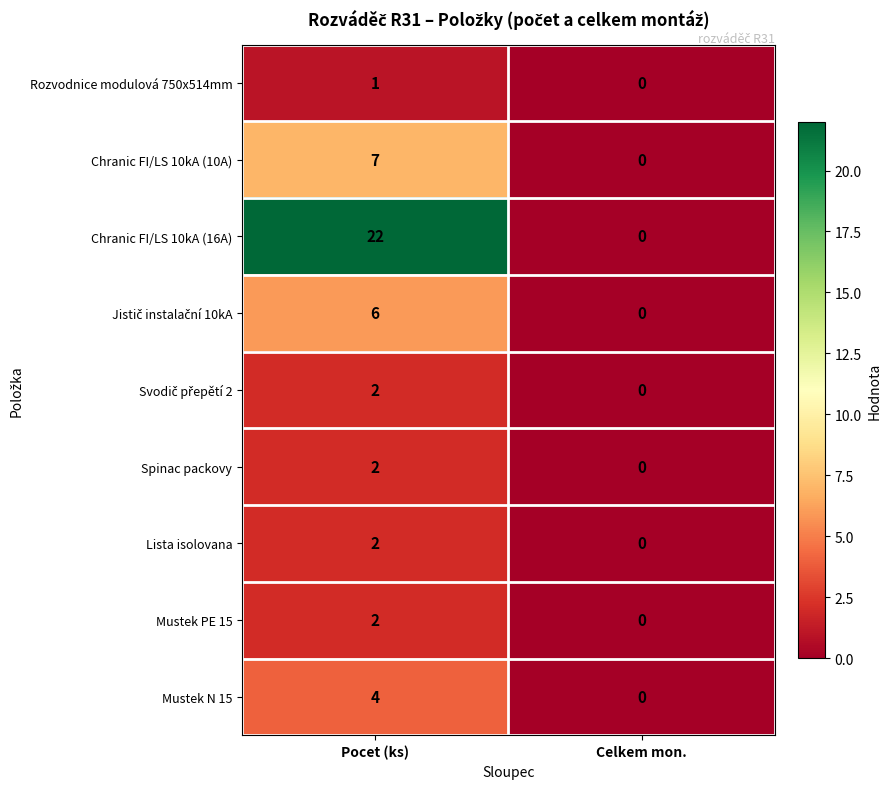

At how many categories does at least one series exceed 14?

1